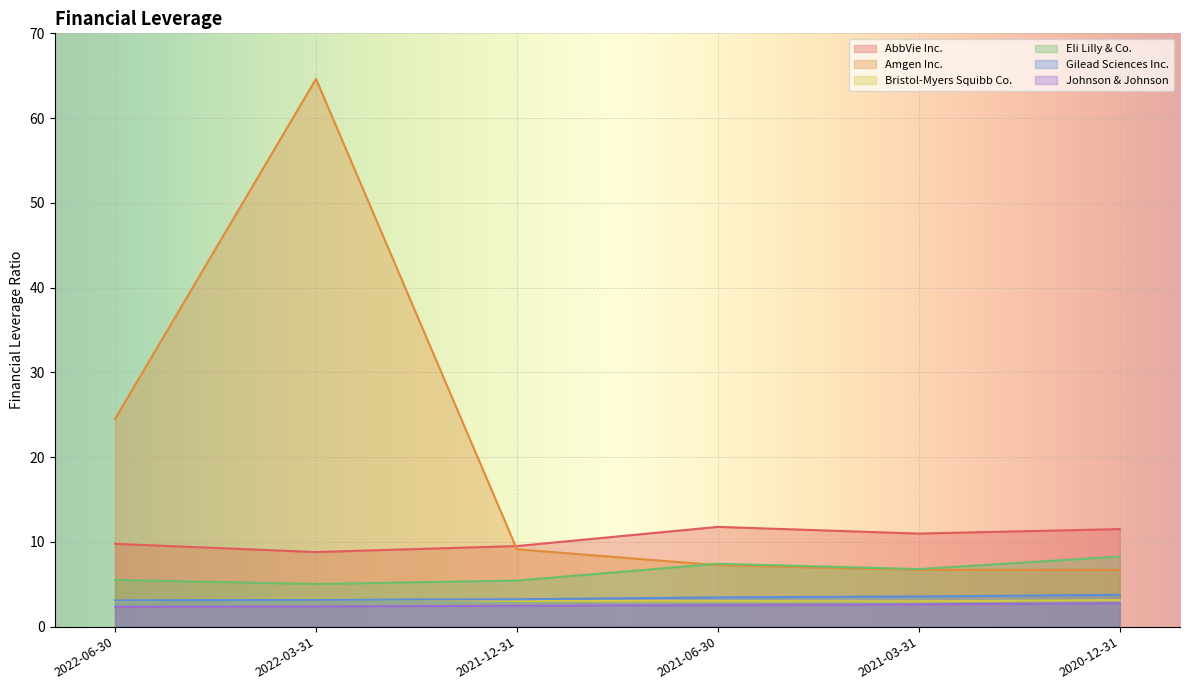

What is the difference between the highest and lowest values at 2022-03-31?

62.2